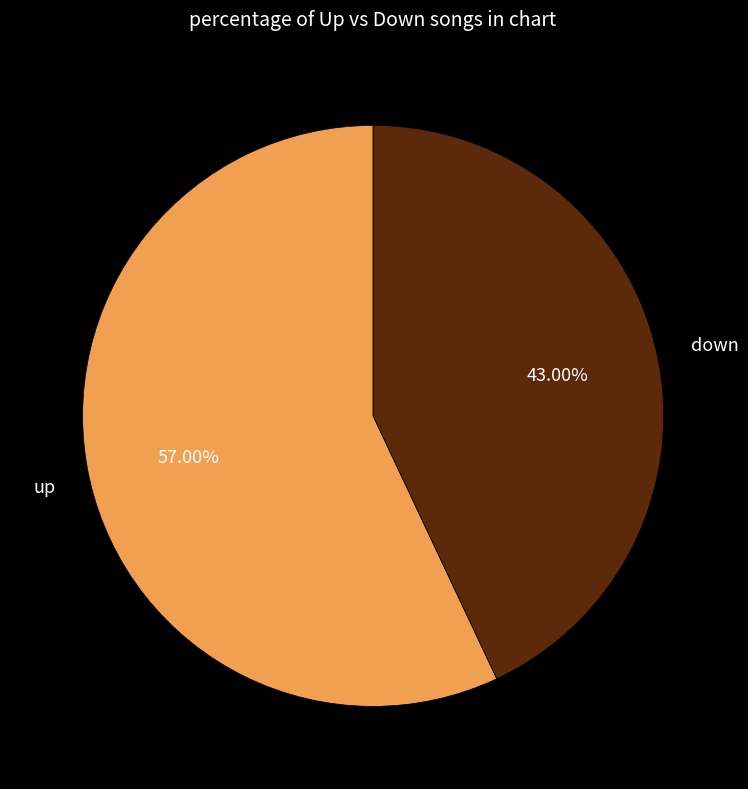

Is there any slice that represents more than half of the pie?

Yes